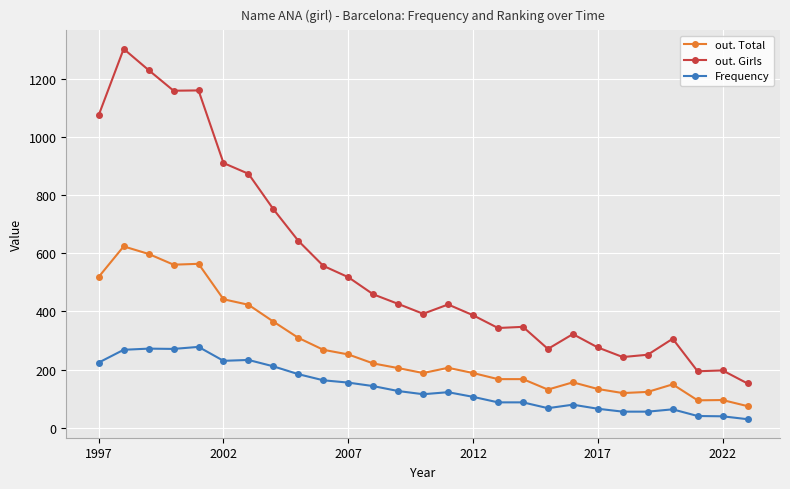

Which series has the widest spread of values?

out. Girls